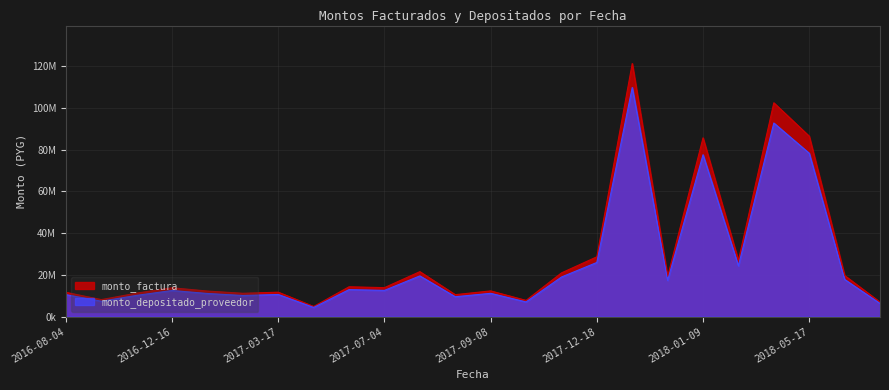

What is the smallest value displayed?

4425520